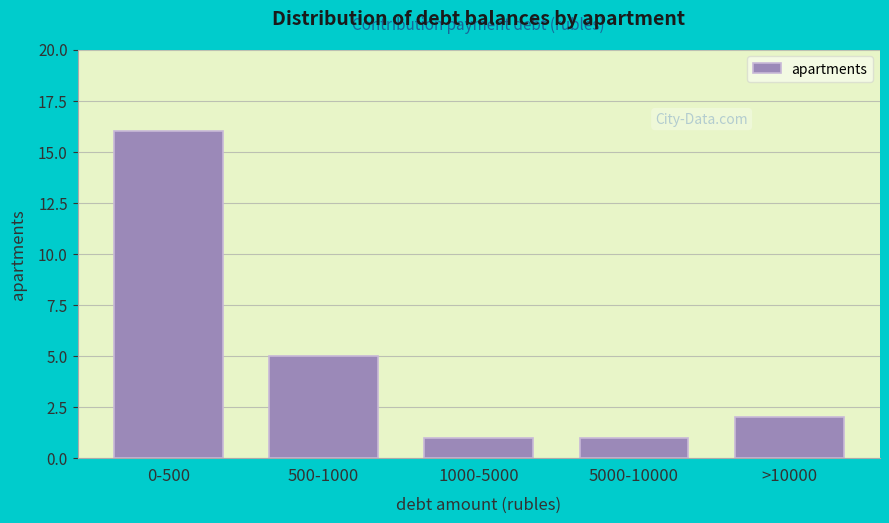

Reading left to right, extract all data points from this chart.

0-500=16	500-1000=5	1000-5000=1	5000-10000=1	>10000=2